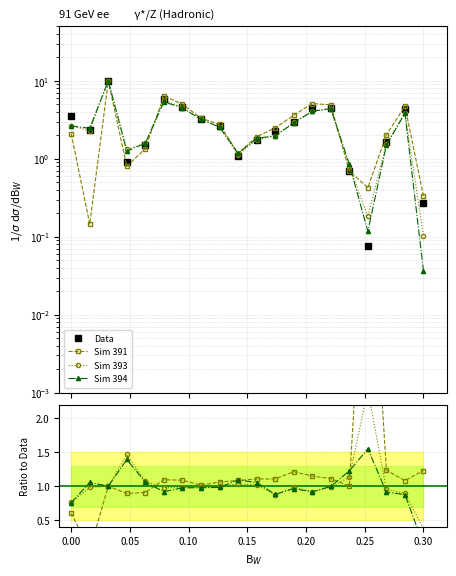

What is the total value across all series at 0.15?

4.5